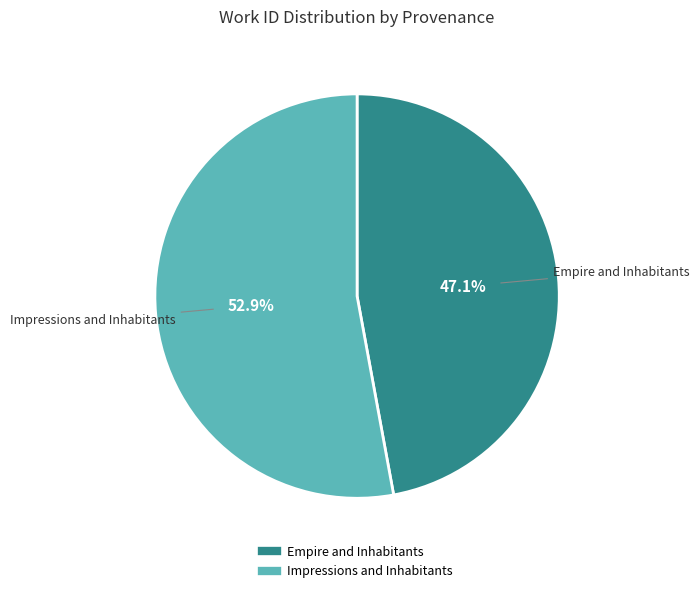

Which category has the biggest portion of the pie?

Impressions and Inhabitants